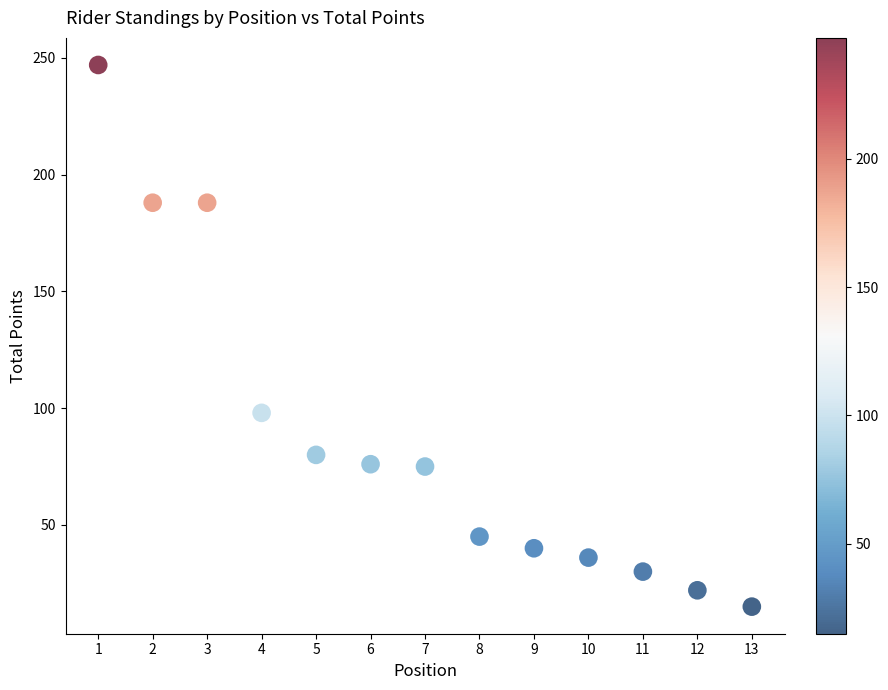

What is the range of X values (max minus min)?

12